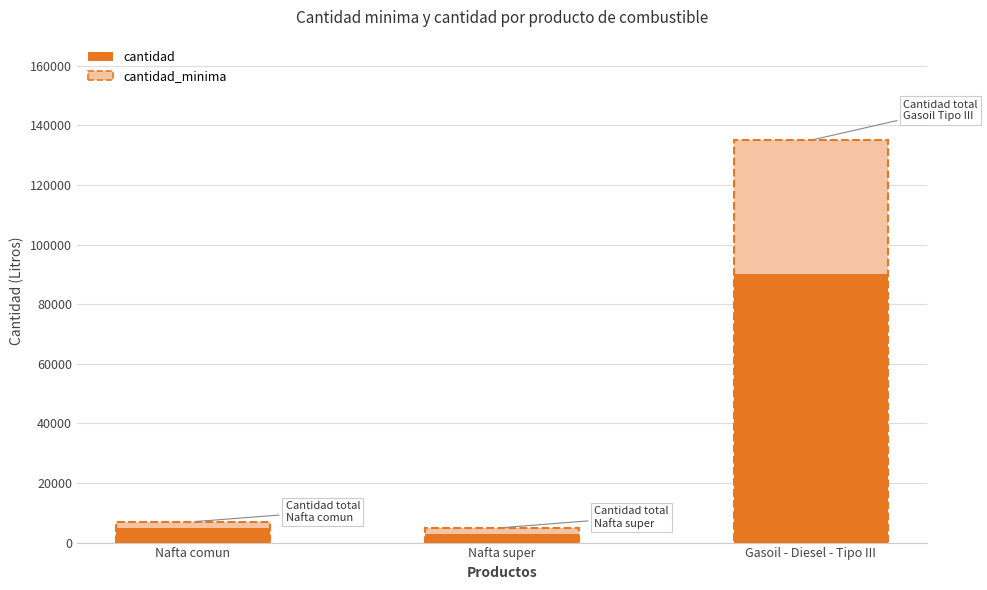

Reading right to left, extract all data points from this chart.

cantidad_minima: Gasoil - Diesel - Tipo III=135000	Nafta super=5000	Nafta comun=7000
cantidad: Gasoil - Diesel - Tipo III=90000	Nafta super=3000	Nafta comun=5000